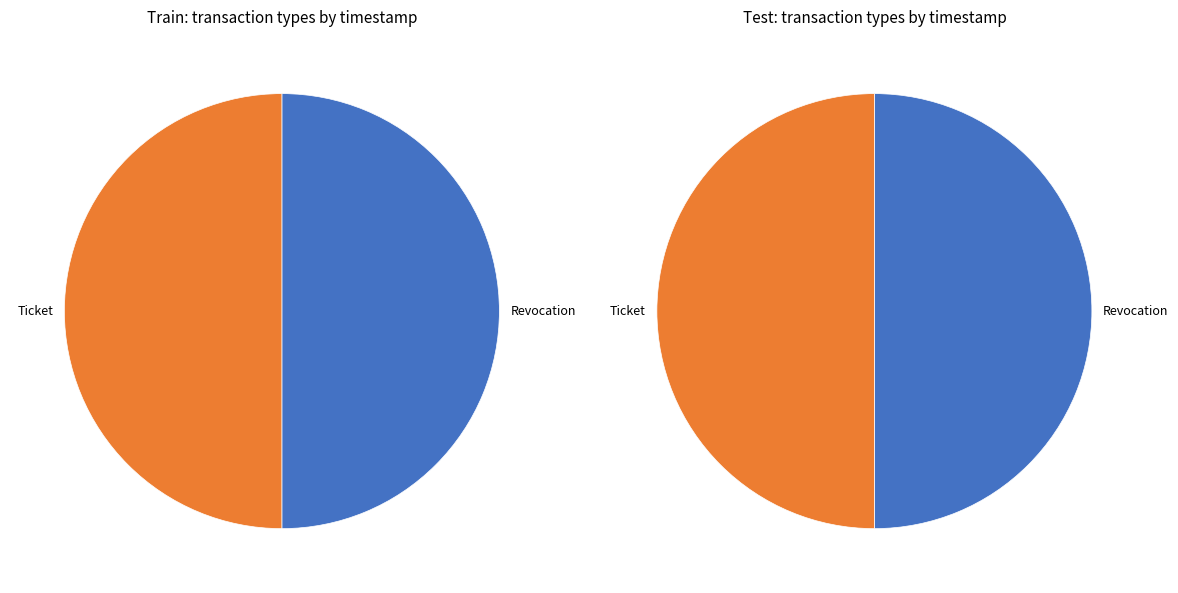

What is the change in value from Revocation to Ticket?

-94965